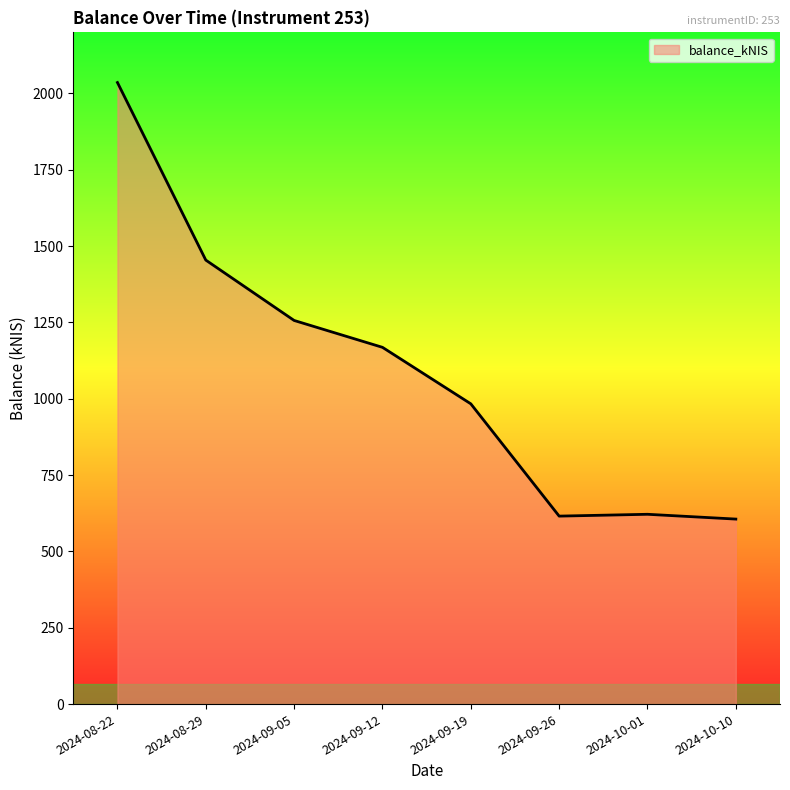

What is the smallest value displayed?

605.9